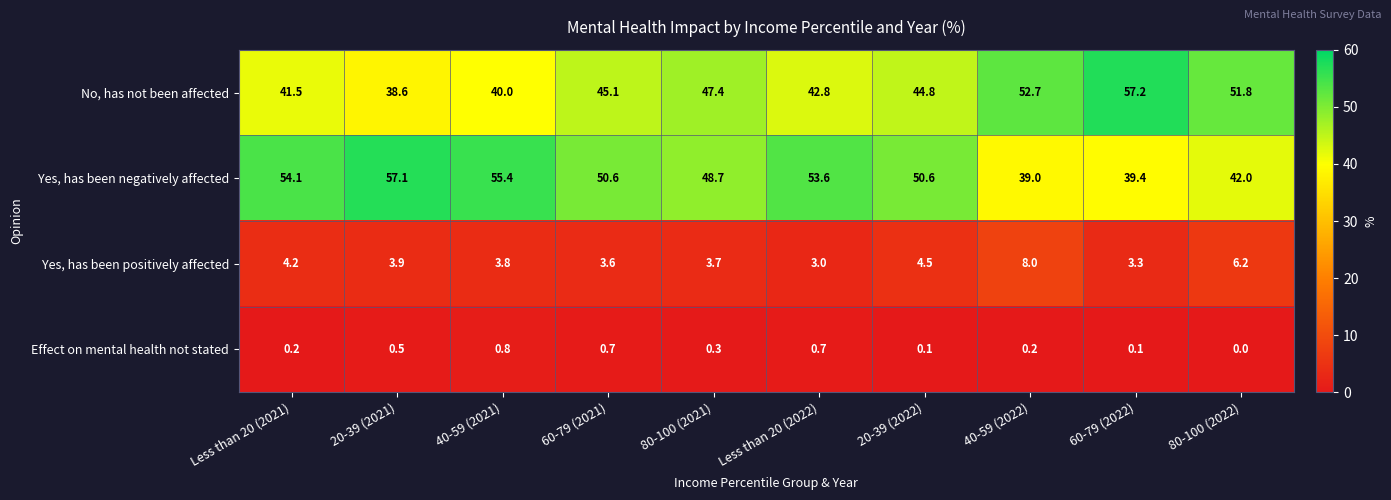

What is the total value across all series at 40-59 (2021)?

100.0